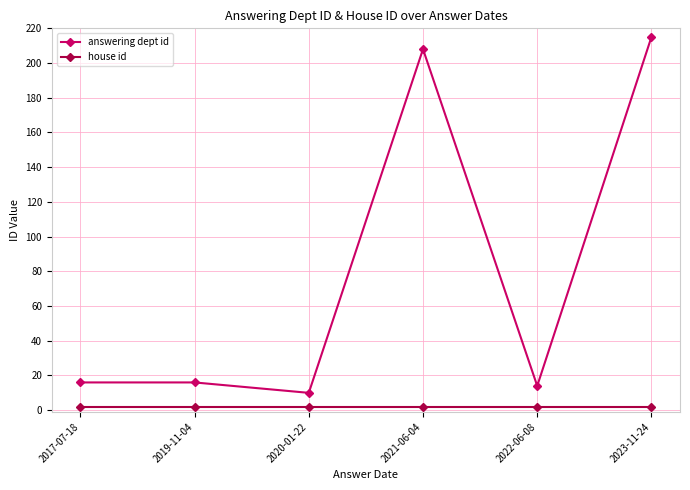

Reading left to right, list all the values displayed in this chart.

answering dept id: 2017-07-18=16	2019-11-04=16	2020-01-22=10	2021-06-04=208	2022-06-08=14	2023-11-24=215
house id: 2017-07-18=2	2019-11-04=2	2020-01-22=2	2021-06-04=2	2022-06-08=2	2023-11-24=2